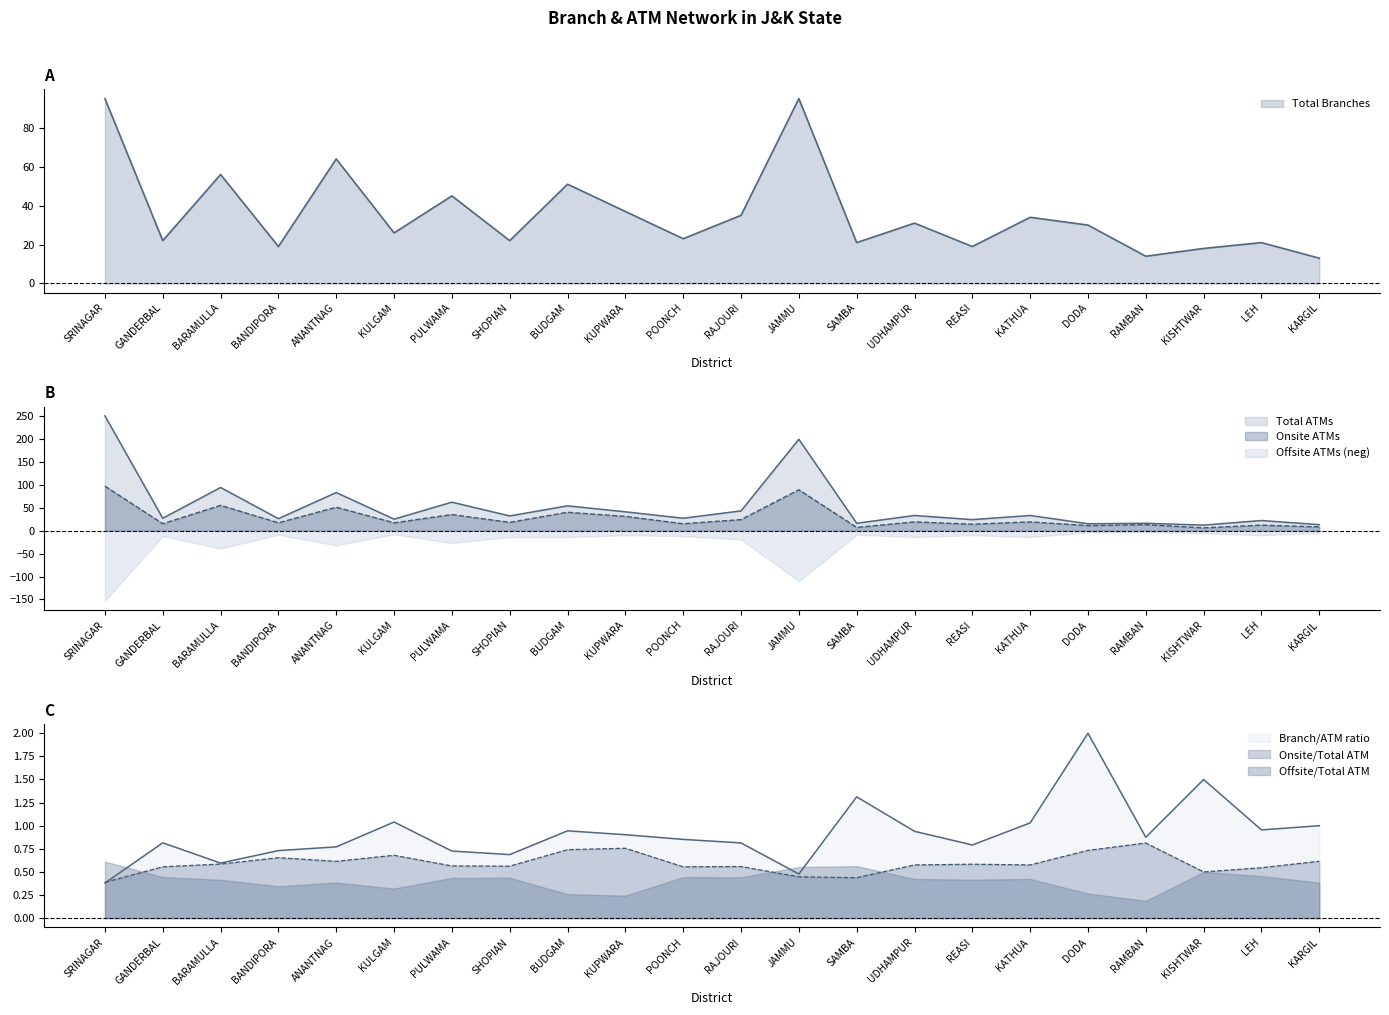

Read the Onsite ATMs value at KUPWARA, to the nearest 10.

30